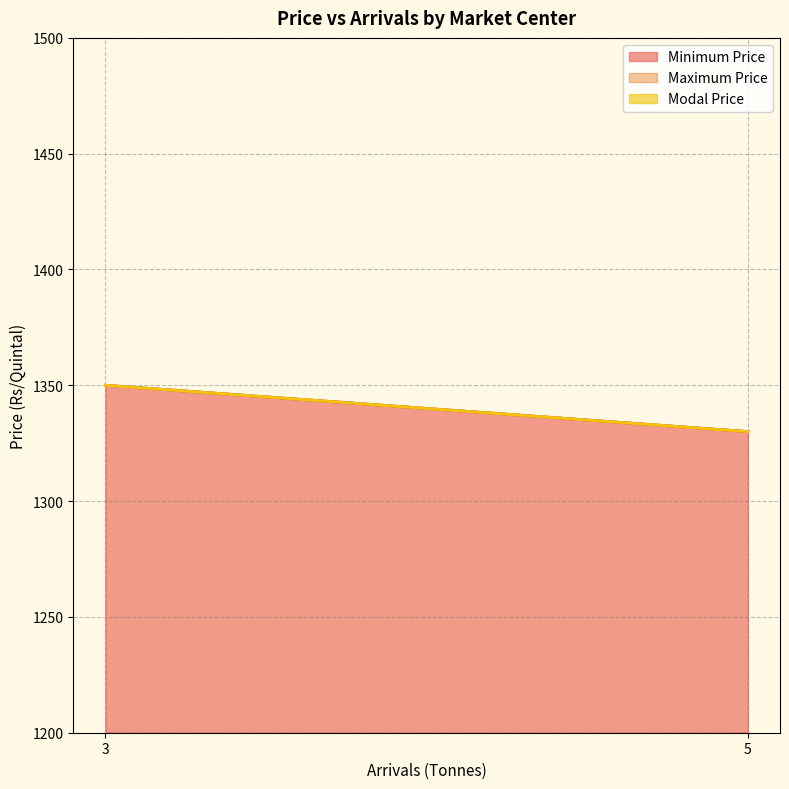

What are all the series names shown in the legend?

Minimum Price, Maximum Price, Modal Price